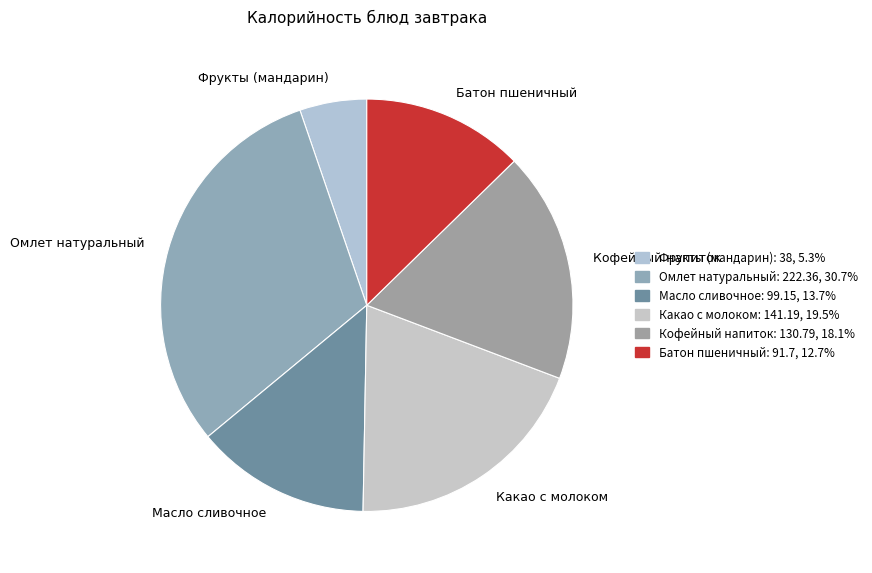

Rank the categories by value from lowest to highest.

Фрукты (мандарин), Батон пшеничный, Масло сливочное, Кофейный напиток, Какао с молоком, Омлет натуральный